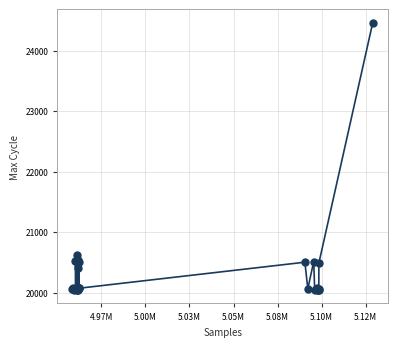

What Y value in the scatter plot is closest to 22252?

20624